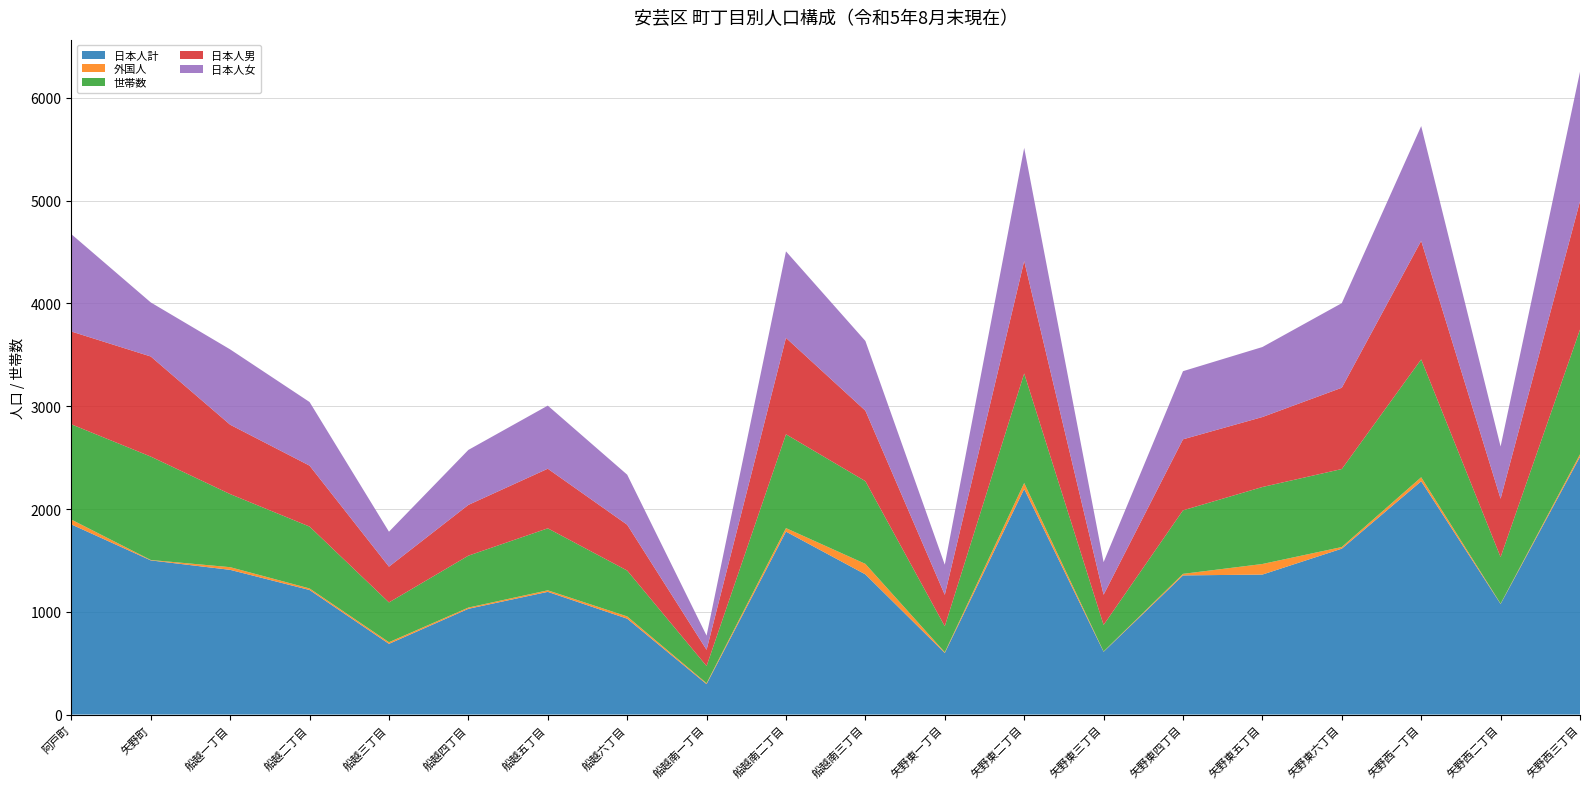

Reading left to right, extract all data points from this chart.

日本人計: 1850	1500	1408	1212	688	1029	1194	933	296	1780	1364	599	2195	611	1354	1362	1614	2270	1076	2508
外国人: 47	4	26	15	16	12	15	22	9	34	102	7	58	3	15	103	16	39	3	24
世帯数: 927	1006	711	602	387	505	603	446	167	913	805	253	1066	258	618	749	759	1147	453	1214
日本人男: 903	974	675	593	348	494	580	446	158	938	686	306	1094	294	691	681	791	1153	568	1248
日本人女: 947	526	733	619	340	535	614	487	138	842	678	293	1101	317	663	681	823	1117	508	1260